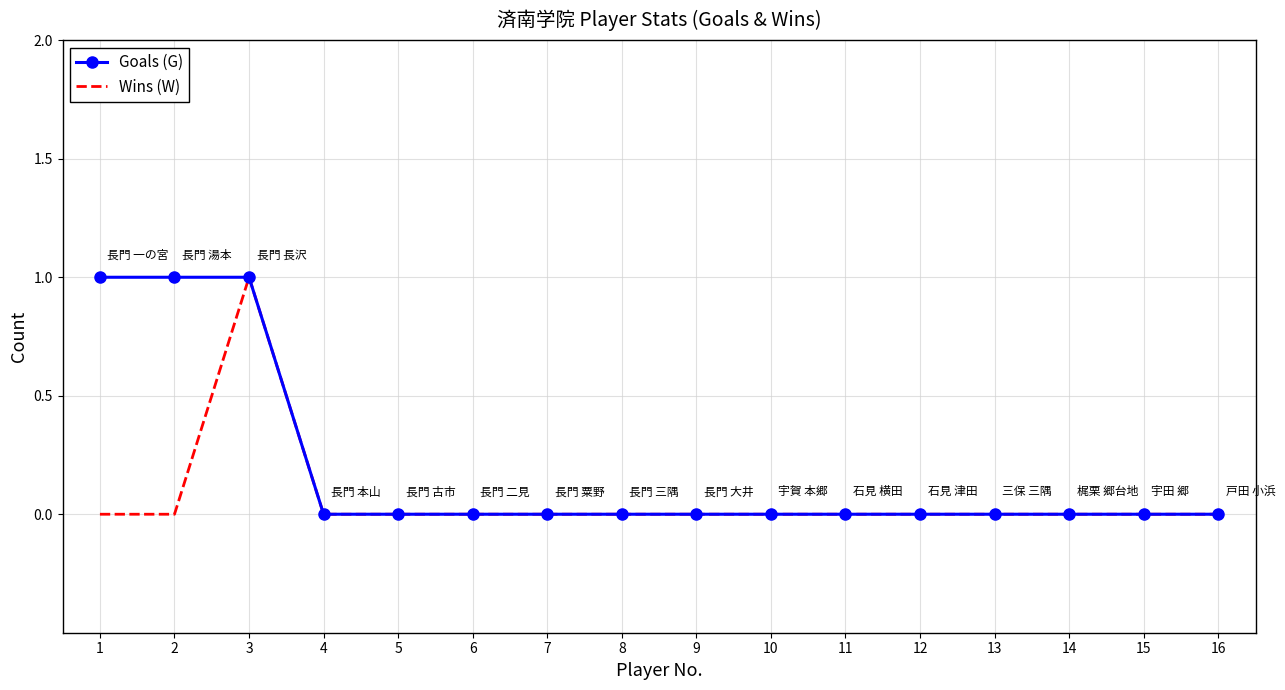

Between 2 and 16, which series saw the biggest shift?

Goals (G)